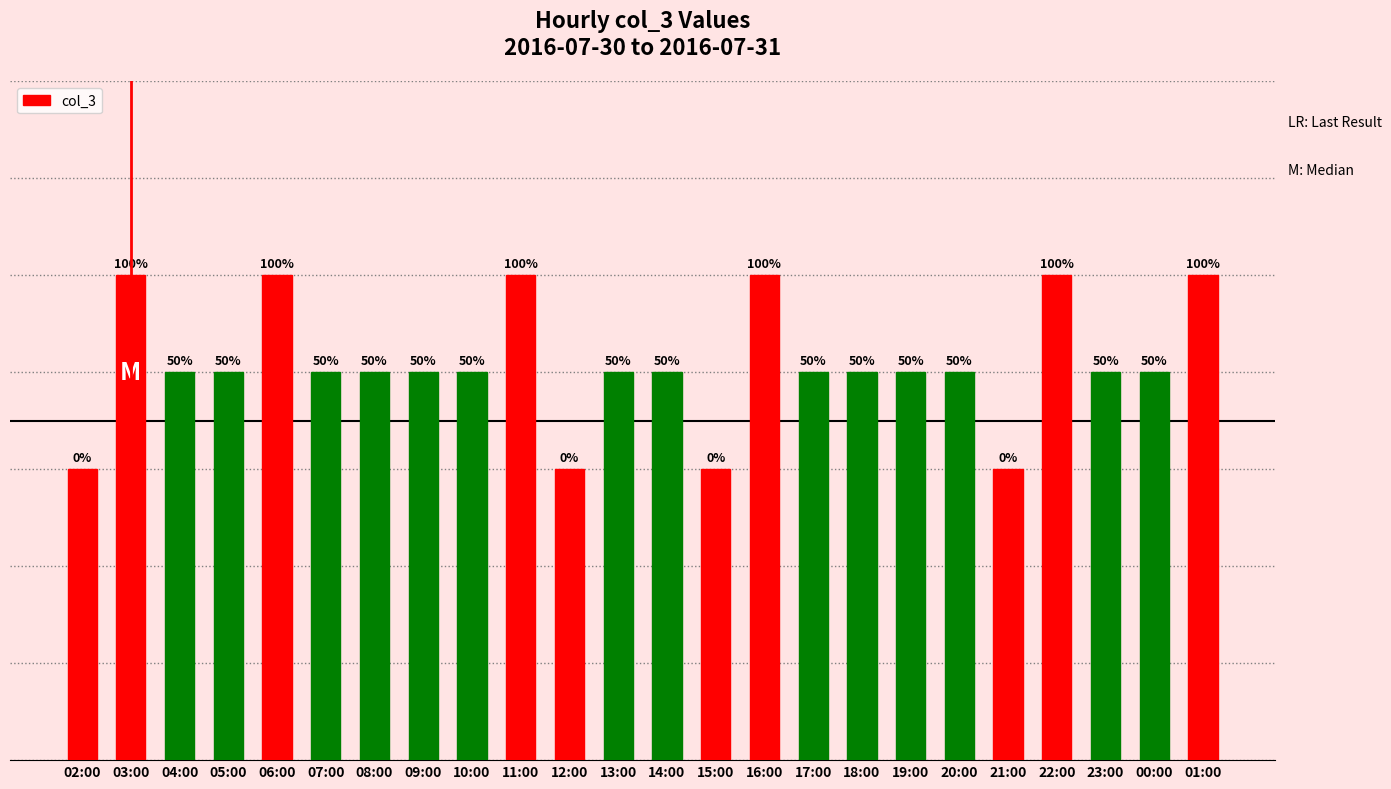

Are the bars horizontal?

No